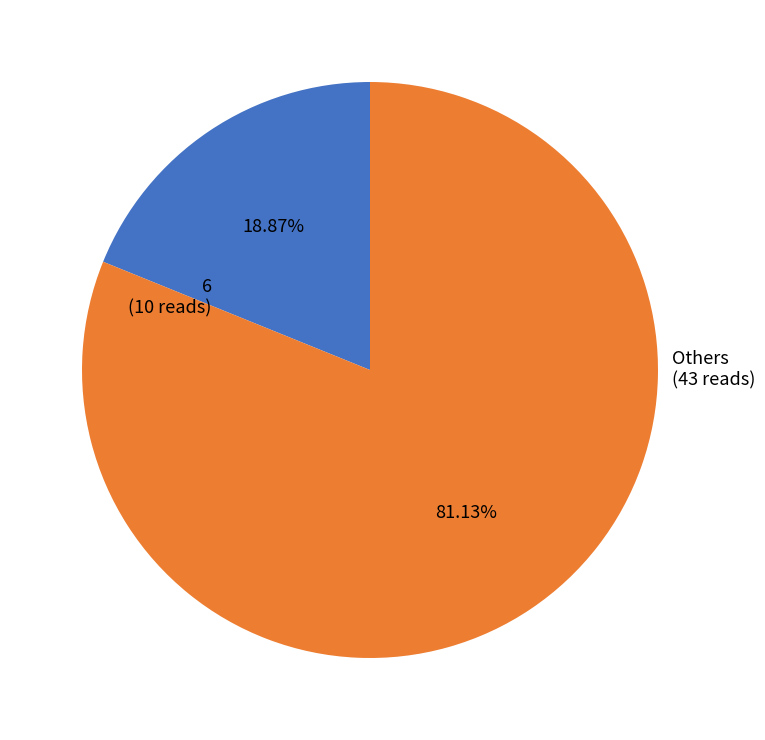

Is there a majority slice in this chart?

Yes